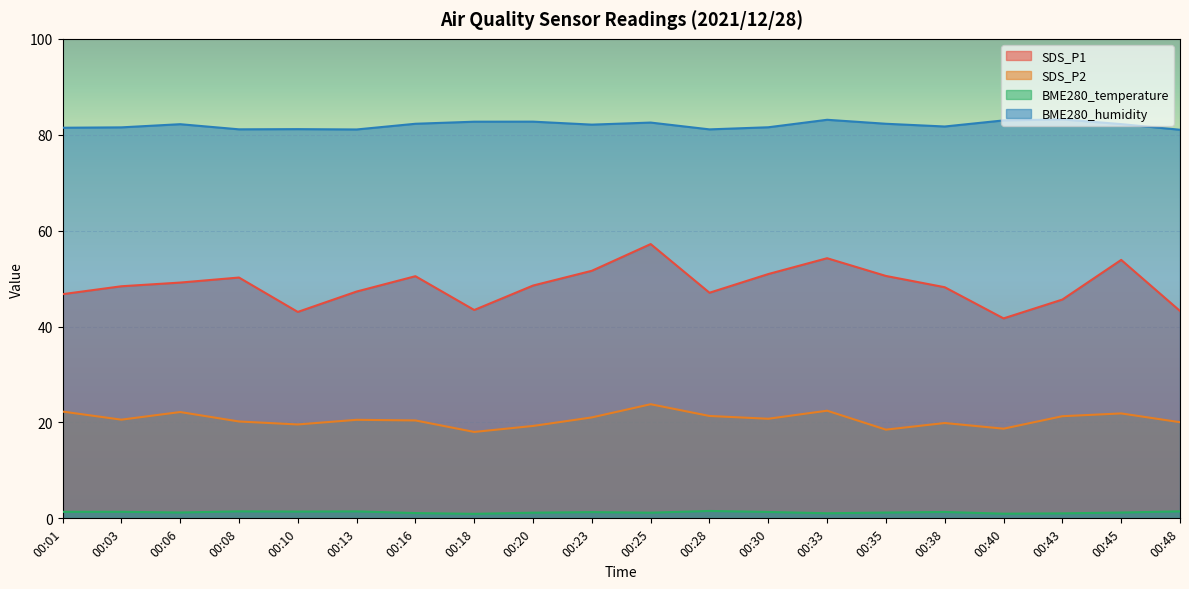

The value of BME280_humidity at 00:23 is 82.1. True or false?

True